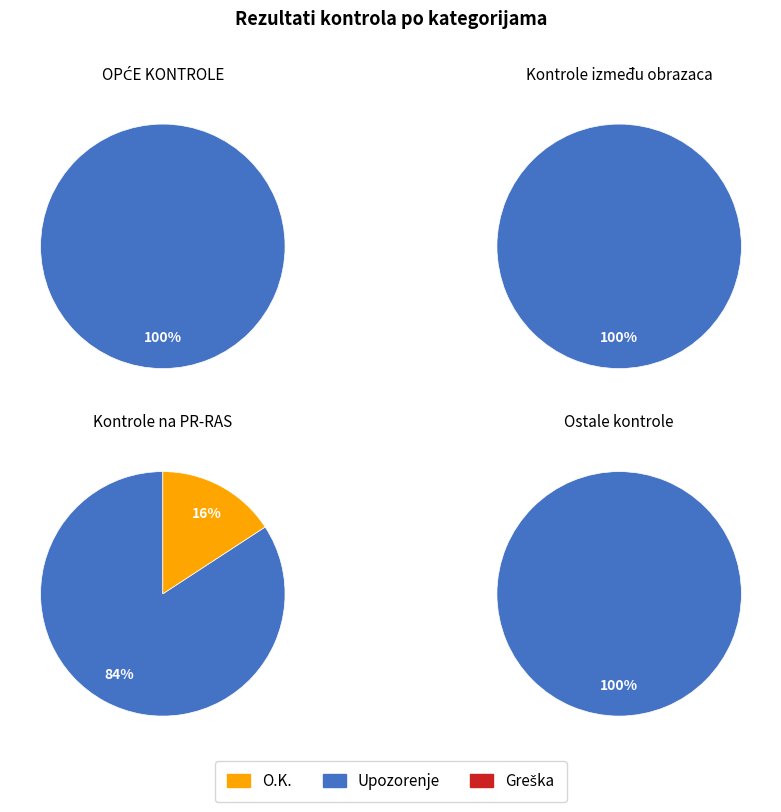

True or false: 0 accounts for 40% of the total.

False